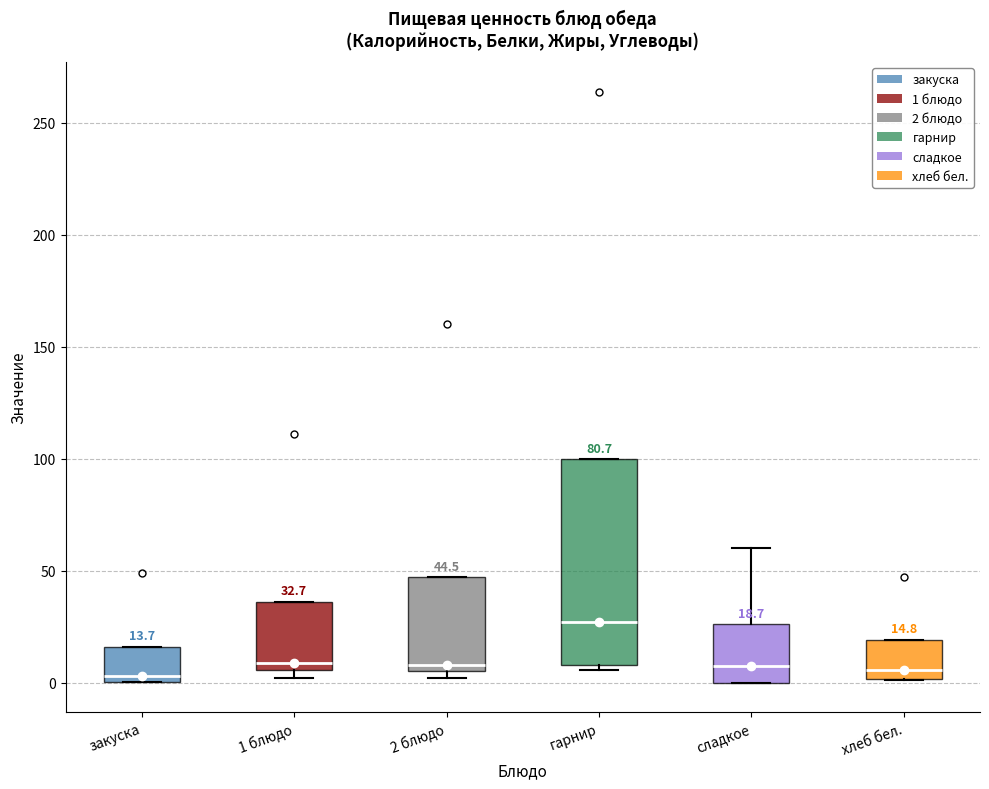

Which box's median line is the highest?

гарнир